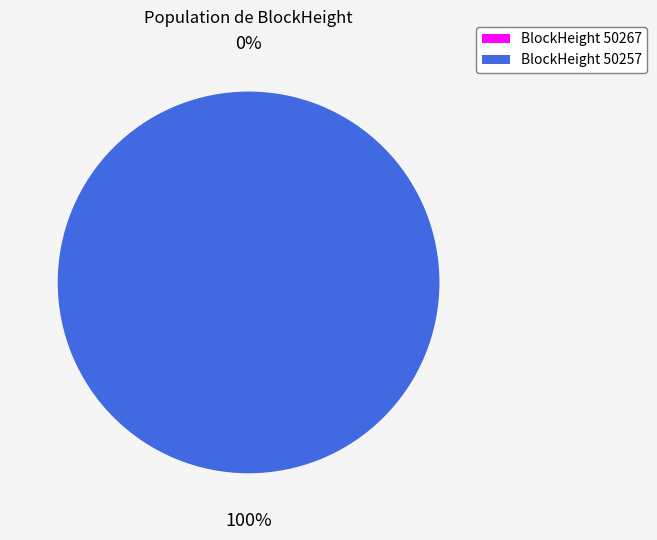

The 50257 slice represents 99% of the pie. True or false?

False